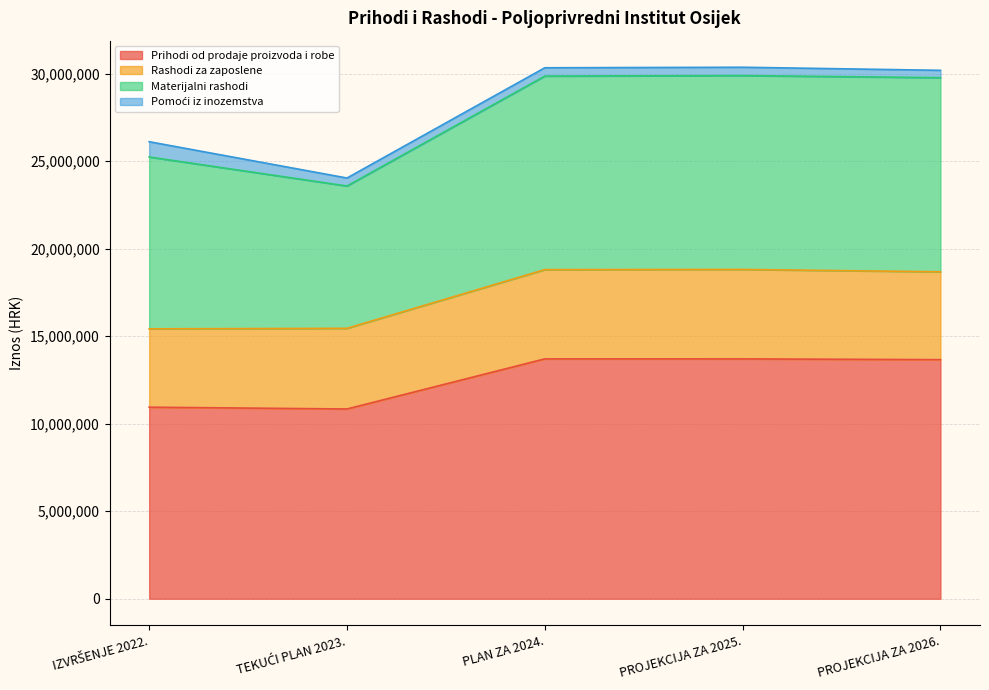

Does the chart display data point markers on the line(s)?

No